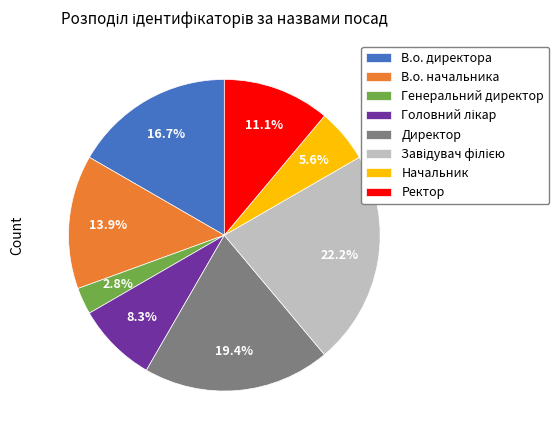

Does Директор represent more than half of the total?

No